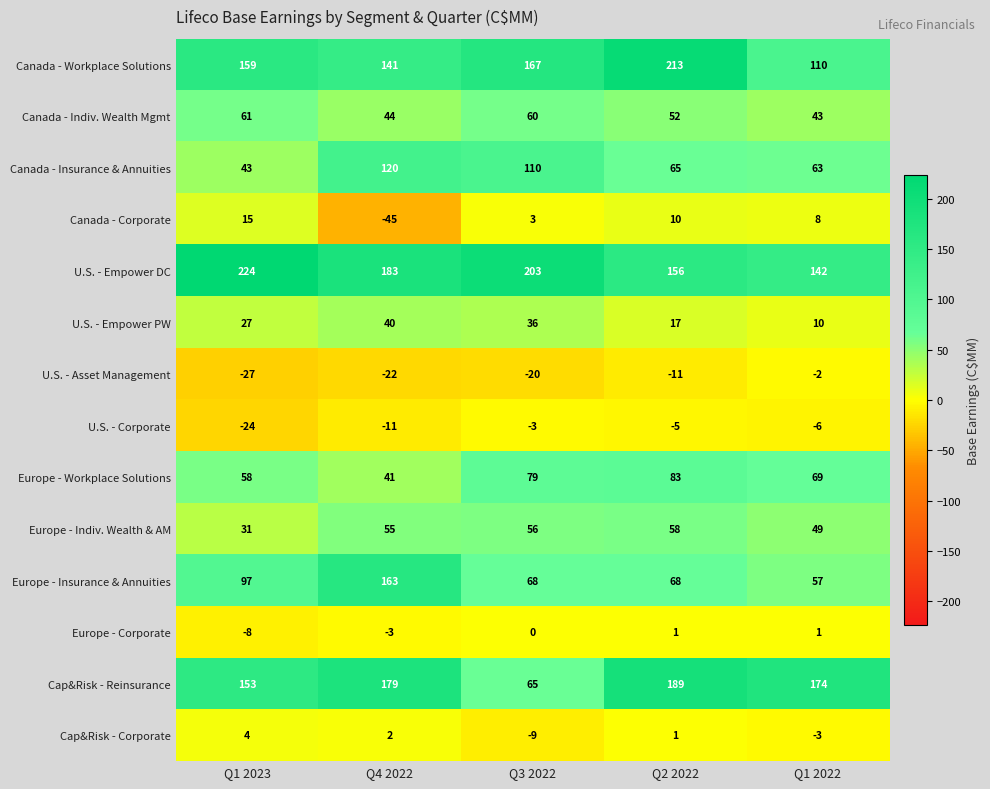

Rank the series at Q3 2022 from highest to lowest value.

U.S. - Empower DC, Canada - Workplace Solutions, Canada - Insurance & Annuities, Europe - Workplace Solutions, Europe - Insurance & Annuities, Cap&Risk - Reinsurance, Canada - Indiv. Wealth Mgmt, Europe - Indiv. Wealth & AM, U.S. - Empower PW, Canada - Corporate, Europe - Corporate, U.S. - Corporate, Cap&Risk - Corporate, U.S. - Asset Management